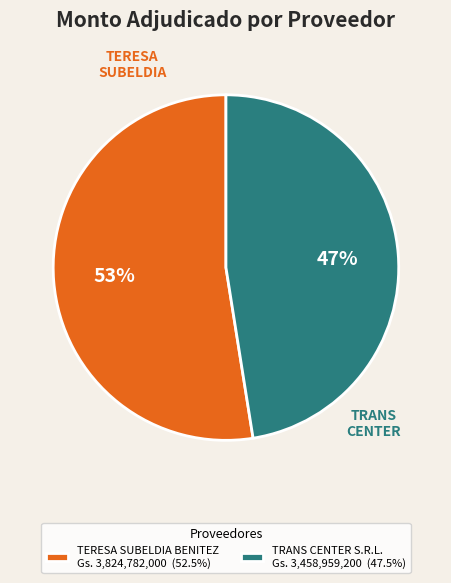

Do TERESA SUBELDIA BENITEZ and TRANS CENTER S.R.L. together represent more than half of the pie?

Yes